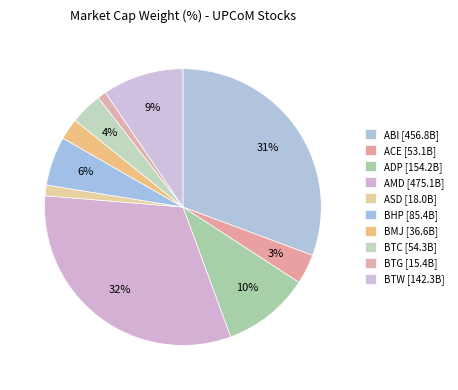

Count the number of slices in the pie.

10